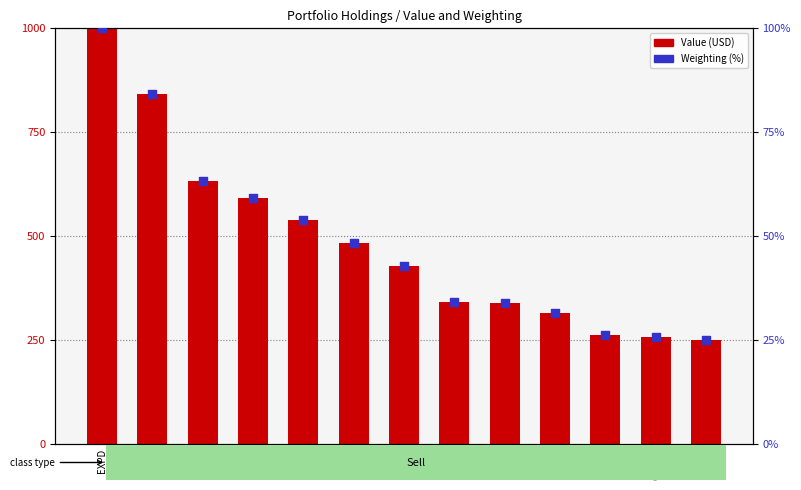

Which series has the largest total across all categories?

Value (USD)